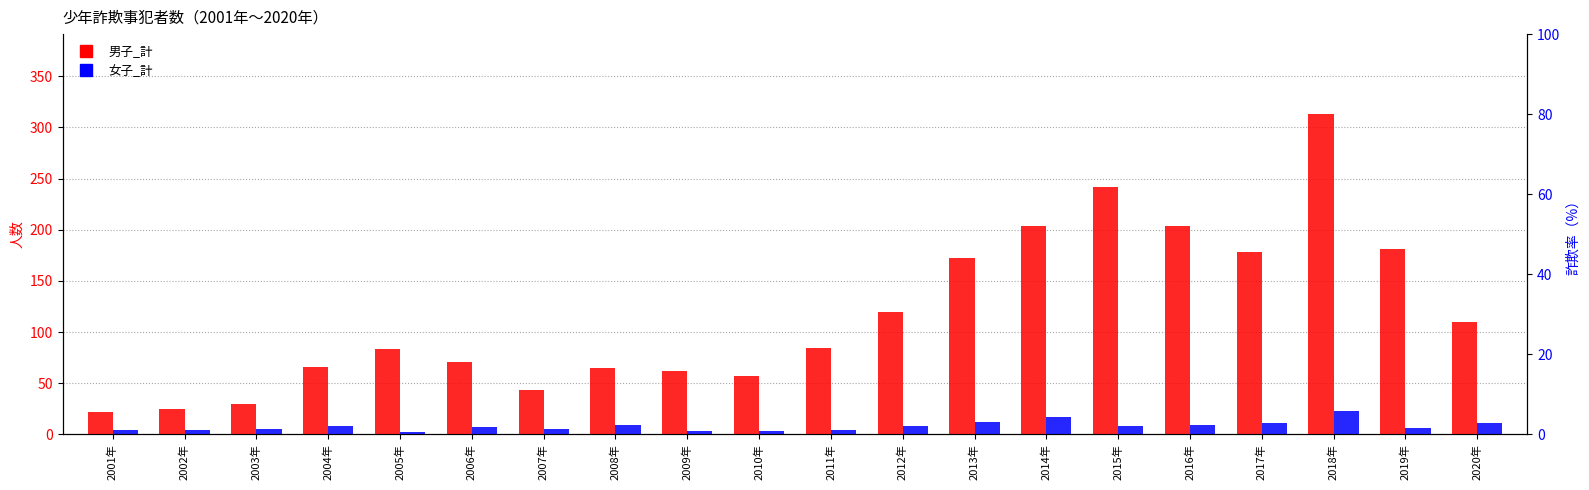

How many bars are there in each group?

2